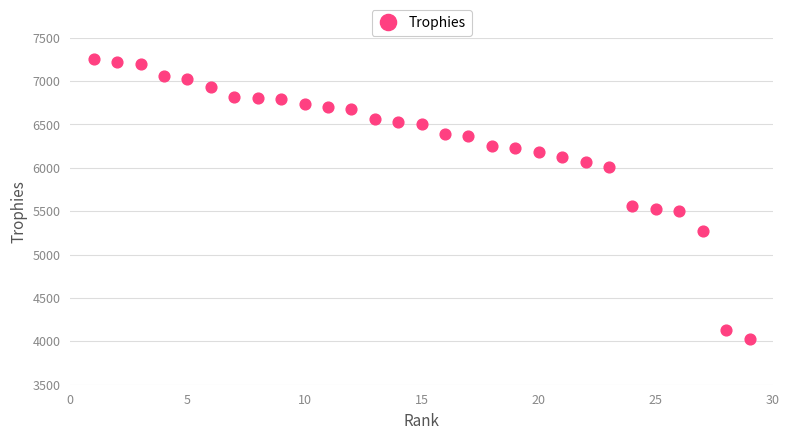

What is the range of X values (max minus min)?

28